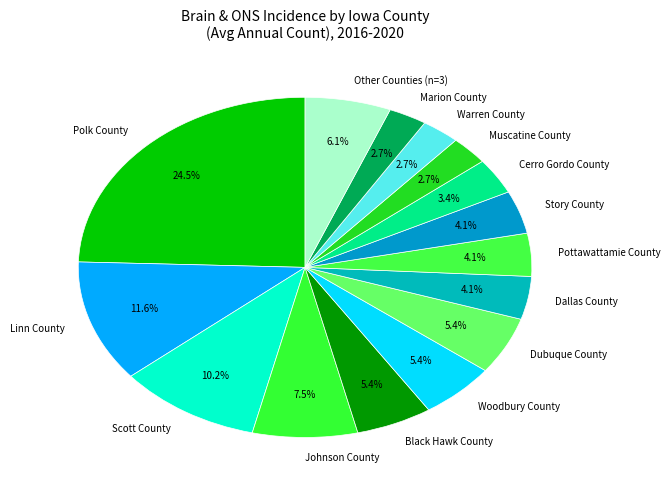

Which category has the biggest portion of the pie?

Polk County